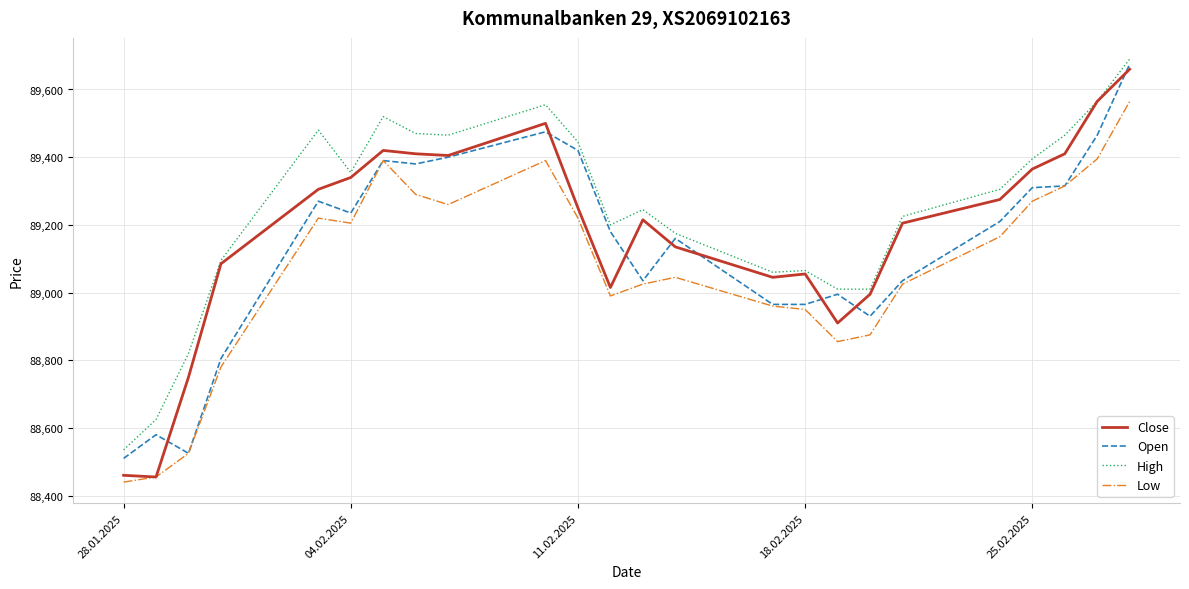

True or false: Low and High intersect in this chart.

False